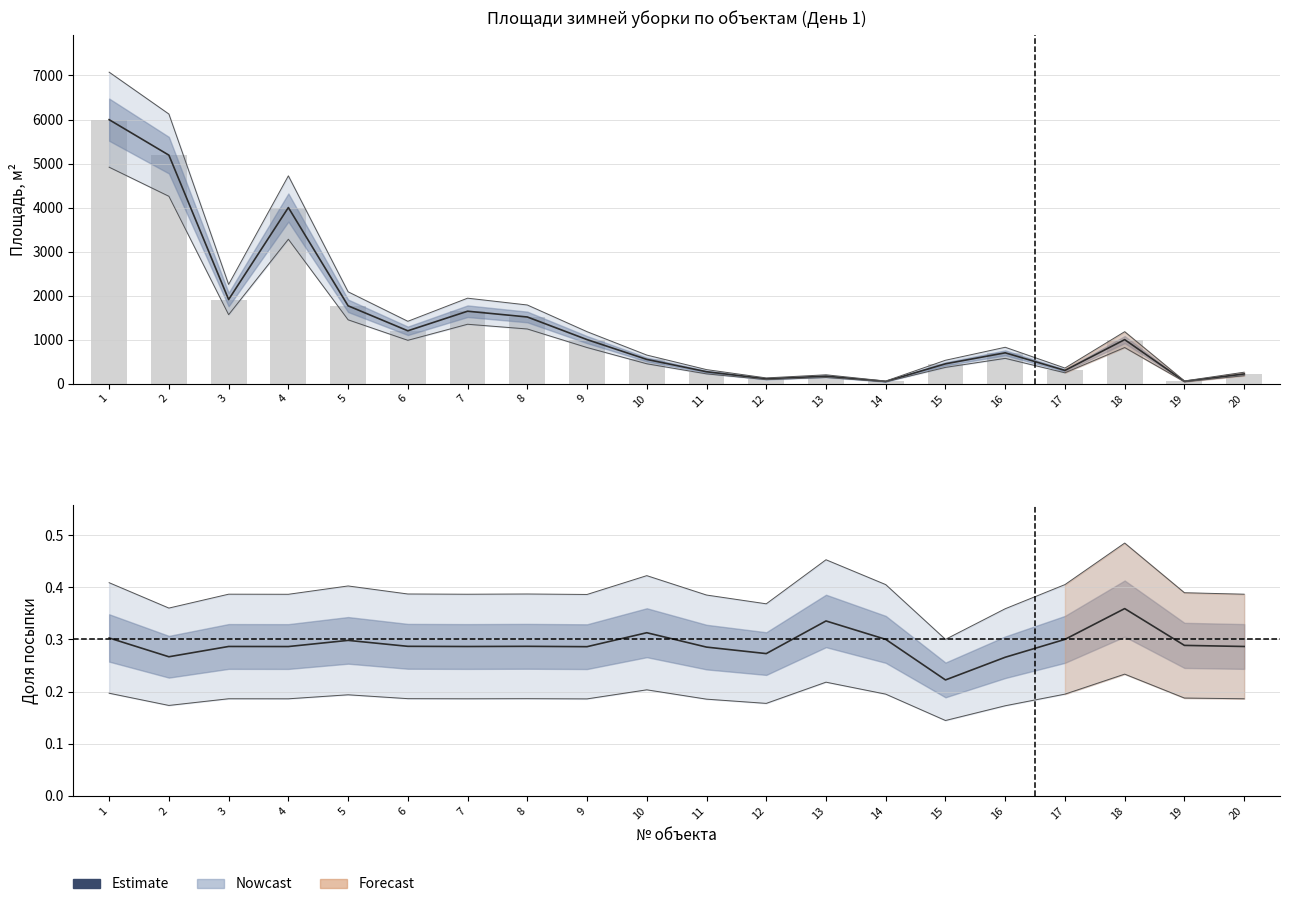

True or false: the data shows 1000 at 18.

True